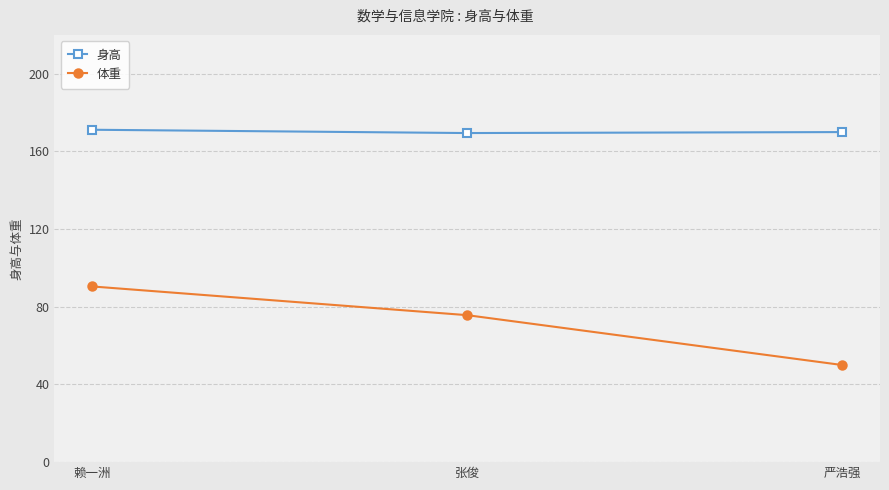

What is the difference between the maximum and minimum values in the 体重 series?

40.5